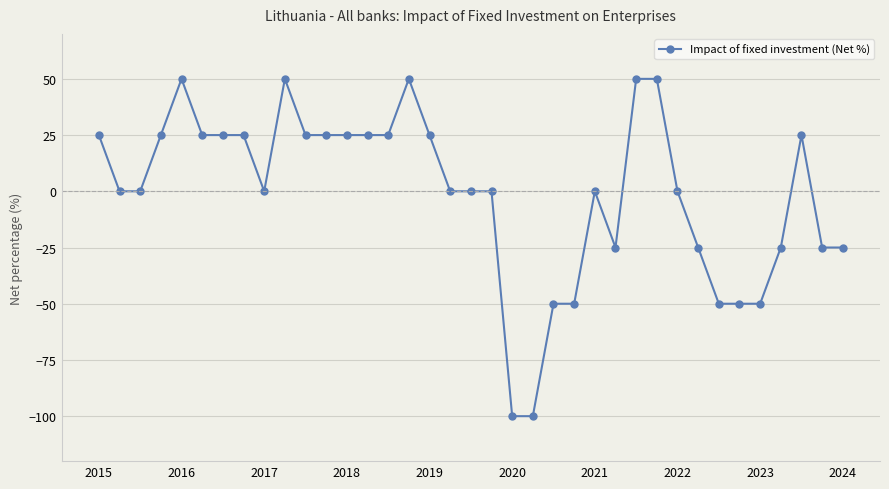

What is the sum of all values?

-25